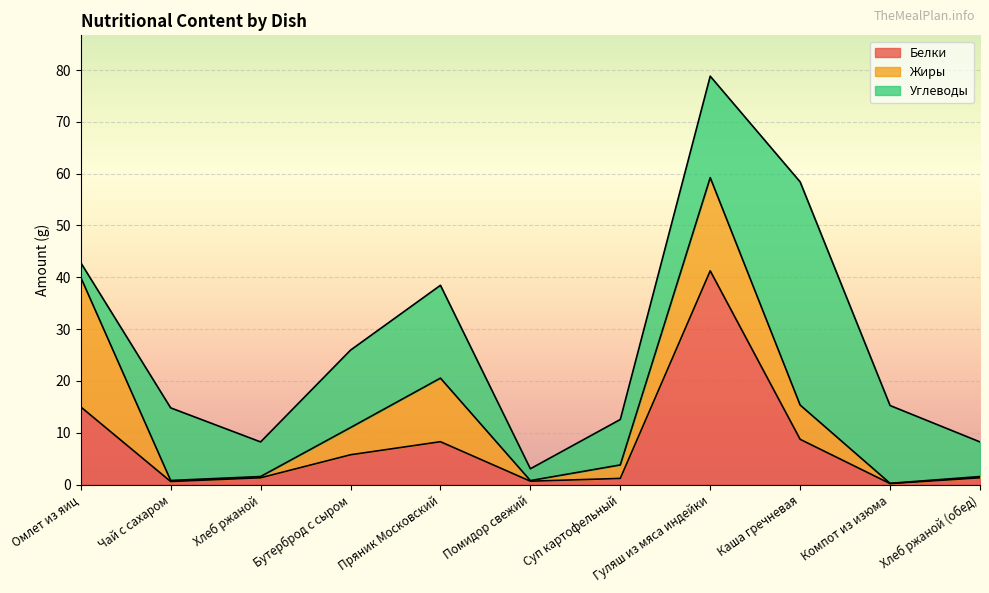

True or false: Белки has a value of 1.2 at Суп картофельный.

True